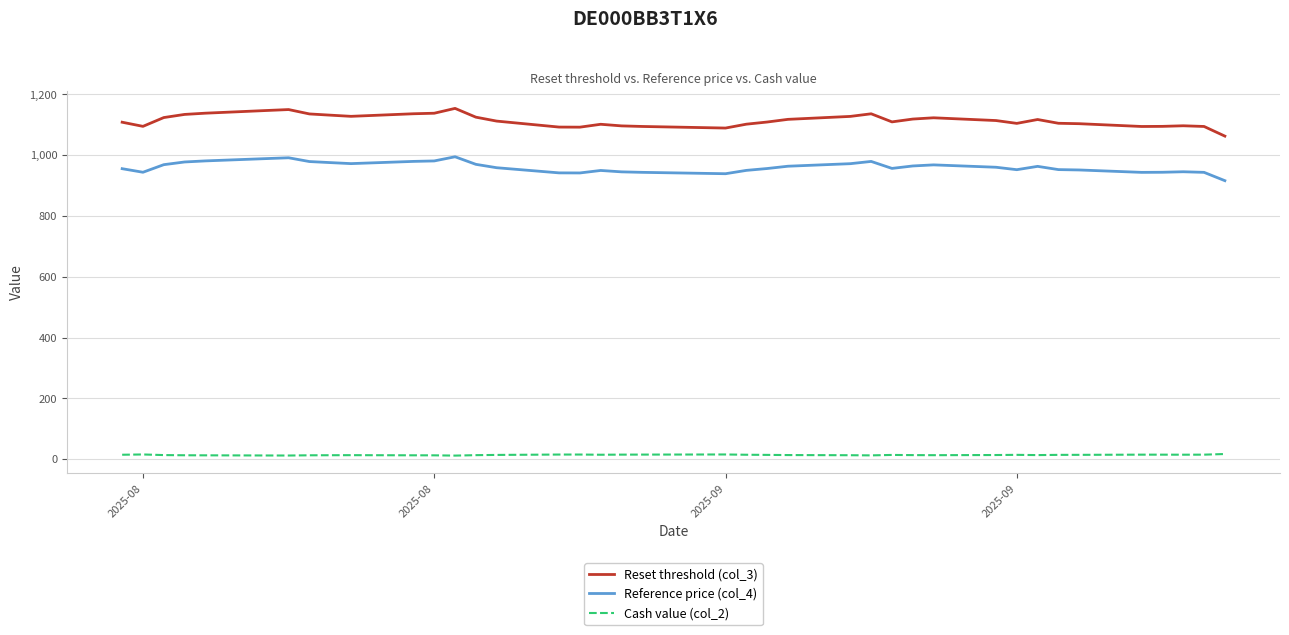

Rank the series by their maximum value, from highest to lowest.

Reset threshold (col_3), Reference price (col_4), Cash value (col_2)